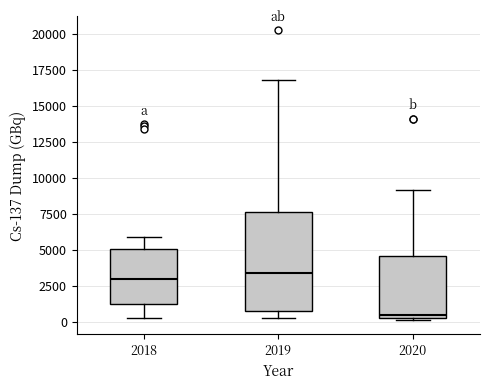

Which box is the tallest, from its lower edge to its upper edge?

2019